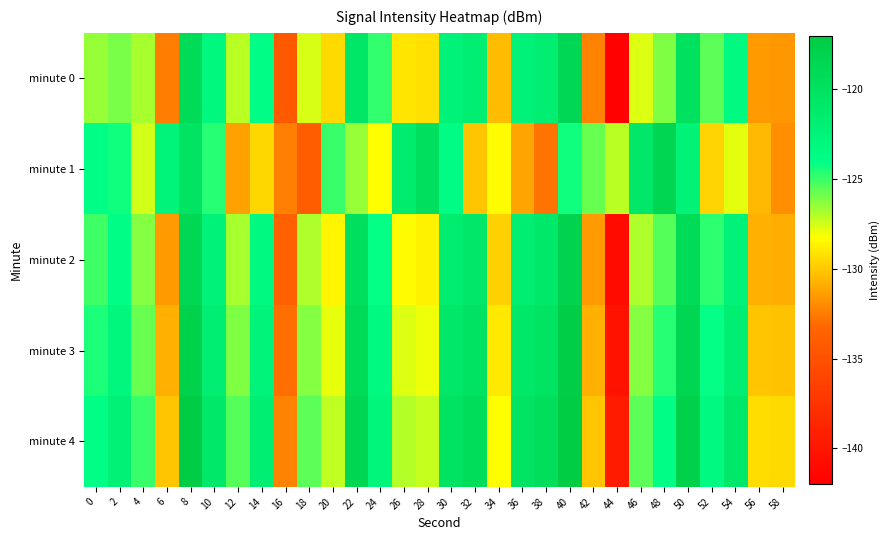

Reading right to left, transcribe all the data shown in this chart.

minute 0: 58=-131.6	56=-131.5	54=-123.2	52=-125.5	50=-120.0	48=-126.2	46=-127.7	44=-141.8	42=-132.3	40=-118.8	38=-121.8	36=-122.4	34=-130.5	32=-121.7	30=-122.4	28=-129.3	26=-129.1	24=-124.9	22=-120.7	20=-129.4	18=-127.6	16=-134.3	14=-124.0	12=-127.1	10=-123.1	8=-119.2	6=-132.4	4=-126.8	2=-126.0	0=-126.5
minute 1: 58=-131.9	56=-130.5	54=-127.8	52=-129.6	50=-122.3	48=-118.5	46=-120.9	44=-127.1	42=-125.7	40=-124.3	38=-132.8	36=-131.2	34=-128.4	32=-130.1	30=-123.7	28=-119.8	26=-121.4	24=-128.3	22=-126.5	20=-125.0	18=-134.0	16=-132.4	14=-129.6	12=-131.3	10=-124.6	8=-120.3	6=-122.5	4=-127.5	2=-124.3	0=-124.0
minute 2: 58=-130.9	56=-130.8	54=-122.4	52=-124.8	50=-119.2	48=-125.4	46=-126.9	44=-141.0	42=-131.5	40=-118.1	38=-121.0	36=-121.7	34=-129.7	32=-120.9	30=-121.6	28=-128.7	26=-128.4	24=-124.1	22=-119.8	20=-128.6	18=-126.9	16=-133.7	14=-123.2	12=-126.8	10=-122.4	8=-118.7	6=-131.5	4=-126.2	2=-123.8	0=-125.1
minute 3: 58=-130.2	56=-130.1	54=-121.7	52=-124.1	50=-118.5	48=-124.7	46=-126.2	44=-140.3	42=-130.8	40=-117.4	38=-120.3	36=-121.0	34=-129.0	32=-120.2	30=-120.9	28=-128.0	26=-127.7	24=-123.4	22=-119.1	20=-127.9	18=-126.2	16=-133.0	14=-122.5	12=-126.1	10=-121.7	8=-117.9	6=-130.8	4=-125.7	2=-122.9	0=-124.5
minute 4: 58=-129.5	56=-129.4	54=-121.0	52=-123.4	50=-117.8	48=-124.0	46=-125.5	44=-139.6	42=-130.1	40=-116.7	38=-119.6	36=-120.3	34=-128.3	32=-119.5	30=-120.2	28=-127.3	26=-127.0	24=-122.7	22=-118.4	20=-127.2	18=-125.5	16=-132.3	14=-121.8	12=-125.4	10=-121.0	8=-117.2	6=-130.1	4=-125.0	2=-122.1	0=-123.8